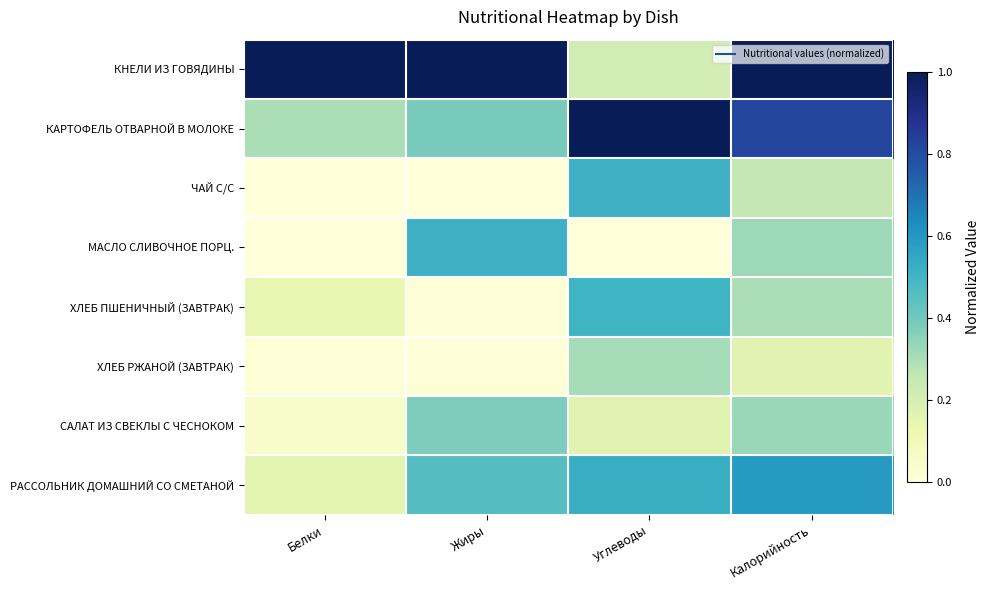

Reading left to right, list all the values displayed in this chart.

КНЕЛИ ИЗ ГОВЯДИНЫ: Белки=1.0	Жиры=1.0	Углеводы=0.2	Калорийность=1.0
КАРТОФЕЛЬ ОТВАРНОЙ В МОЛОКЕ: Белки=0.3	Жиры=0.4	Углеводы=1.0	Калорийность=0.8
ЧАЙ С/С: Белки=0.0	Жиры=0.0	Углеводы=0.5	Калорийность=0.3
МАСЛО СЛИВОЧНОЕ ПОРЦ.: Белки=0.0	Жиры=0.5	Углеводы=0.0	Калорийность=0.3
ХЛЕБ ПШЕНИЧНЫЙ (ЗАВТРАК): Белки=0.1	Жиры=0.0	Углеводы=0.5	Калорийность=0.3
ХЛЕБ РЖАНОЙ (ЗАВТРАК): Белки=0.0	Жиры=0.0	Углеводы=0.3	Калорийность=0.2
САЛАТ ИЗ СВЕКЛЫ С ЧЕСНОКОМ: Белки=0.1	Жиры=0.4	Углеводы=0.2	Калорийность=0.3
РАССОЛЬНИК ДОМАШНИЙ СО СМЕТАНОЙ: Белки=0.2	Жиры=0.5	Углеводы=0.5	Калорийность=0.6